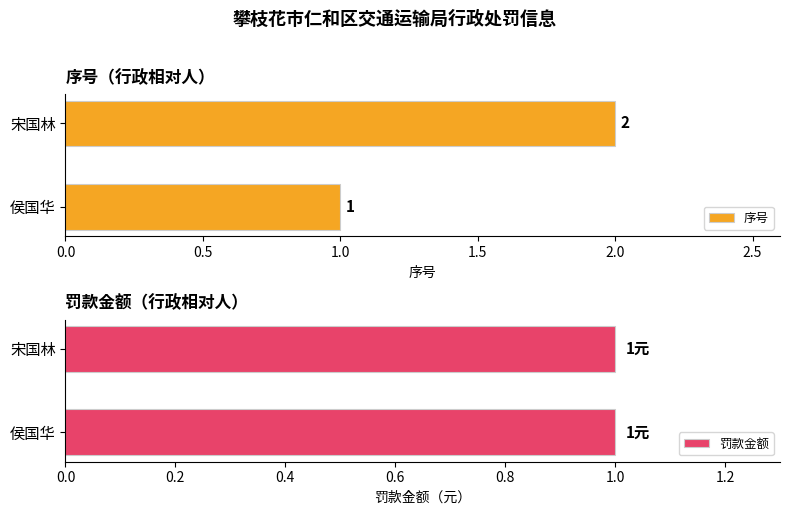

True or false: 序号 has a value of 1 at 侯国华.

True